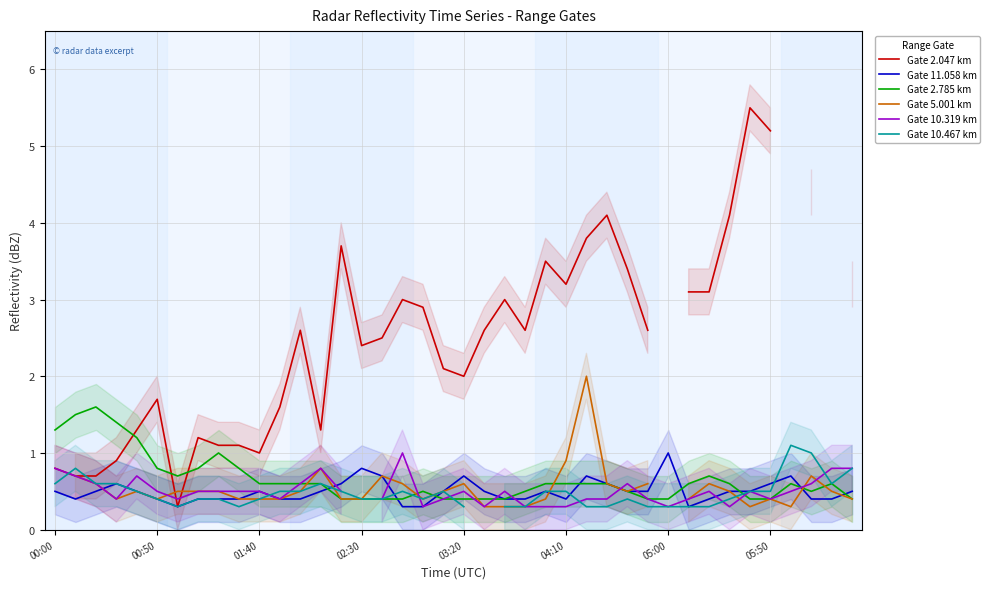

Which series ends up on top after the final intersection of Gate 11.058 km and Gate 10.467 km?

Gate 10.467 km